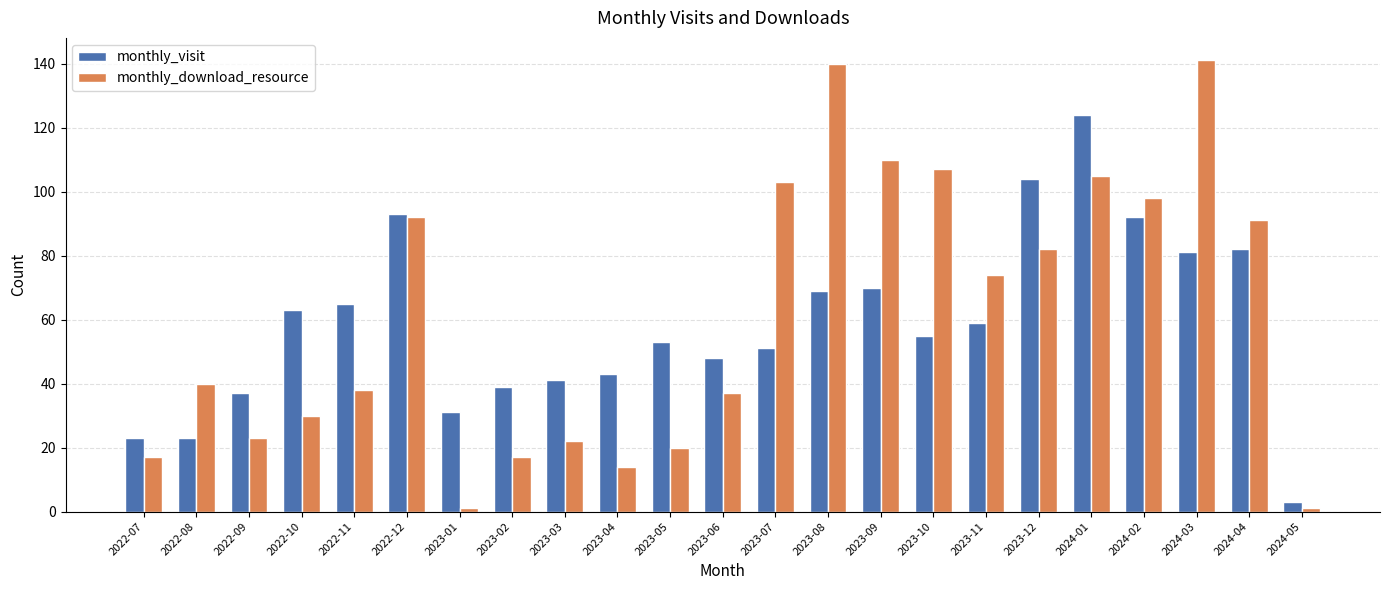

The value of monthly_download_resource at 2022-11 is 67. True or false?

False